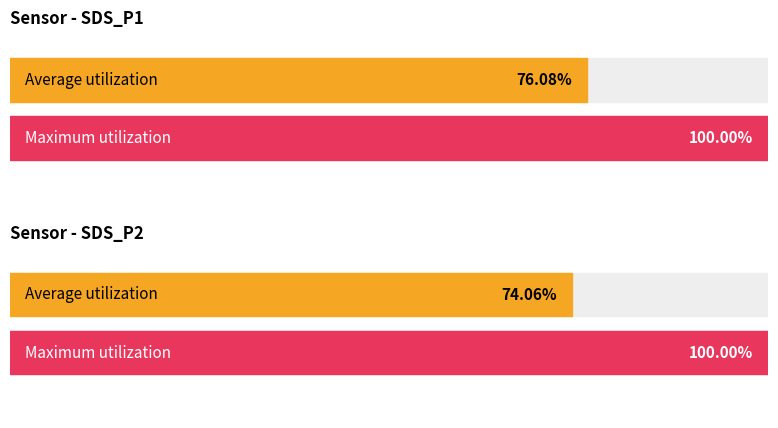

Rank the series by their average value, from lowest to highest.

SDS_P2, SDS_P1